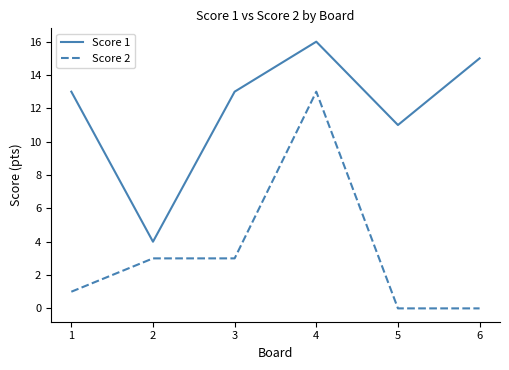

What are all the series names shown in the legend?

Score 1, Score 2